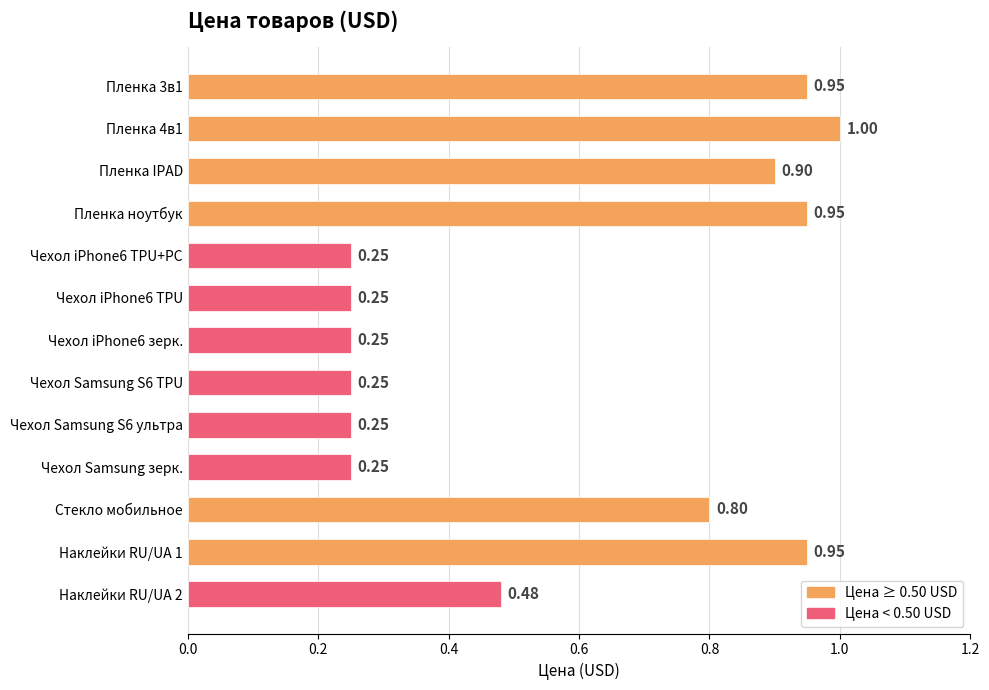

Which has a higher value, Чехол Samsung S6 ультра or Пленка IPAD?

Пленка IPAD